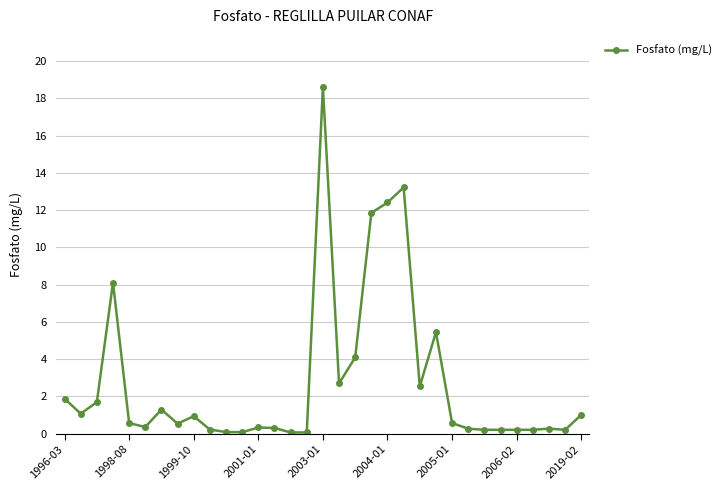

True or false: there are more than 0 points higher than both neighbors.

True